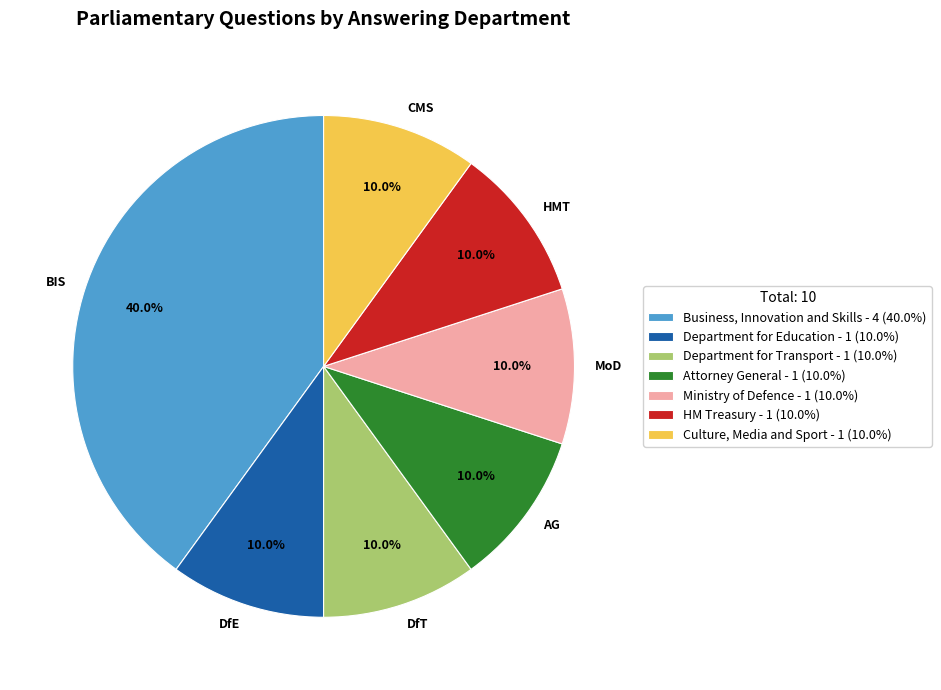

To the nearest percent, what is the average slice percentage?

14%